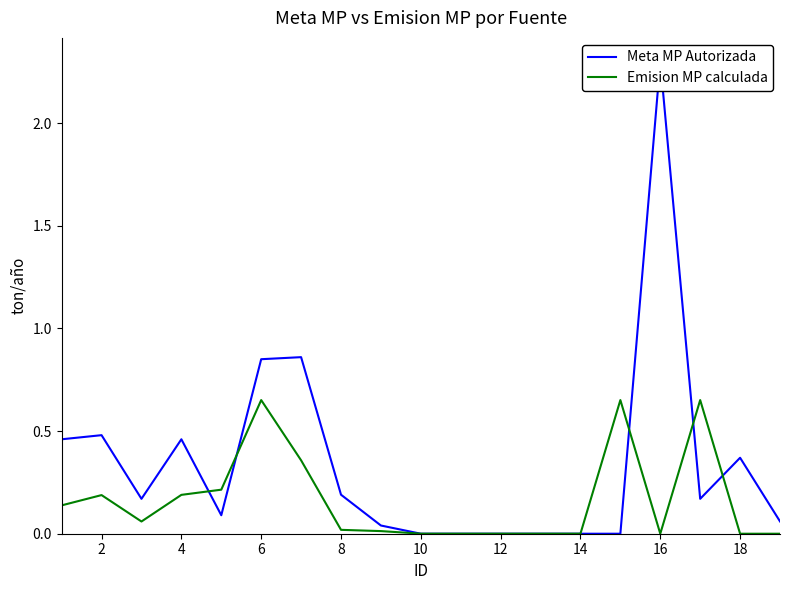

True or false: Emision MP calculada and Meta MP Autorizada cross at least once.

True